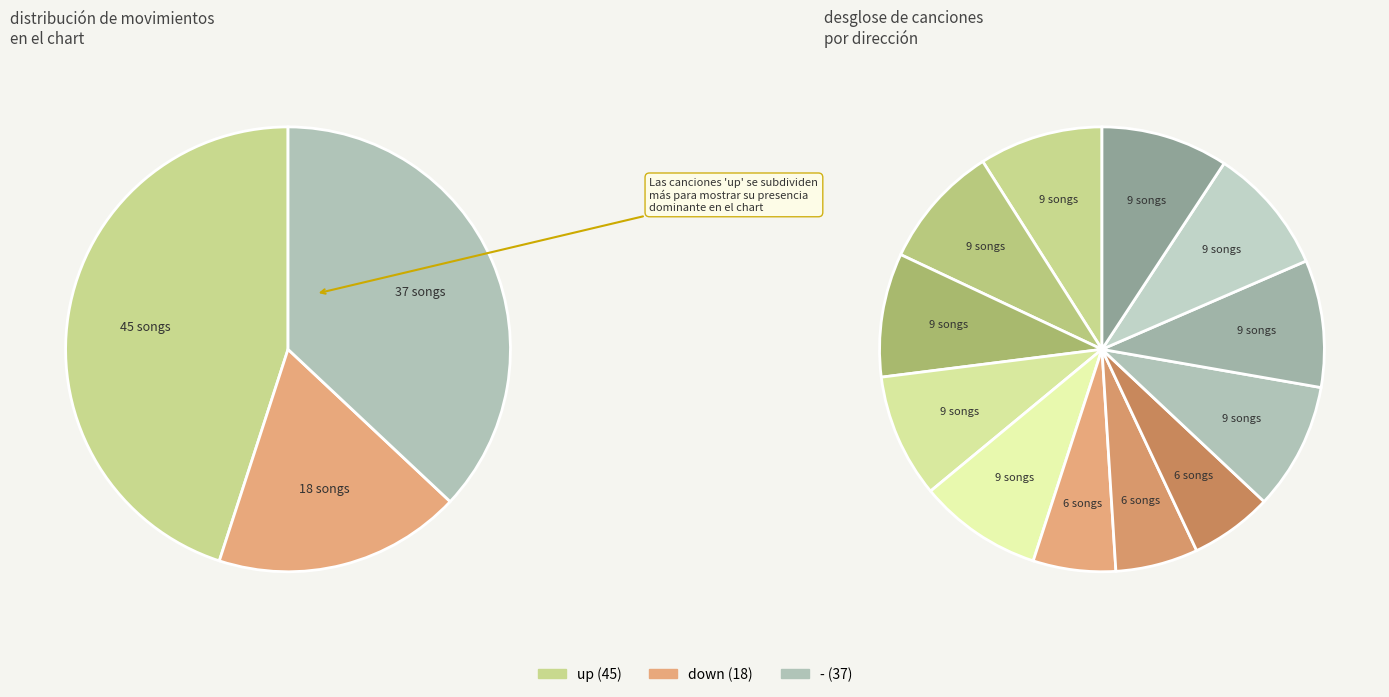

Count the number of slices in the pie.

3